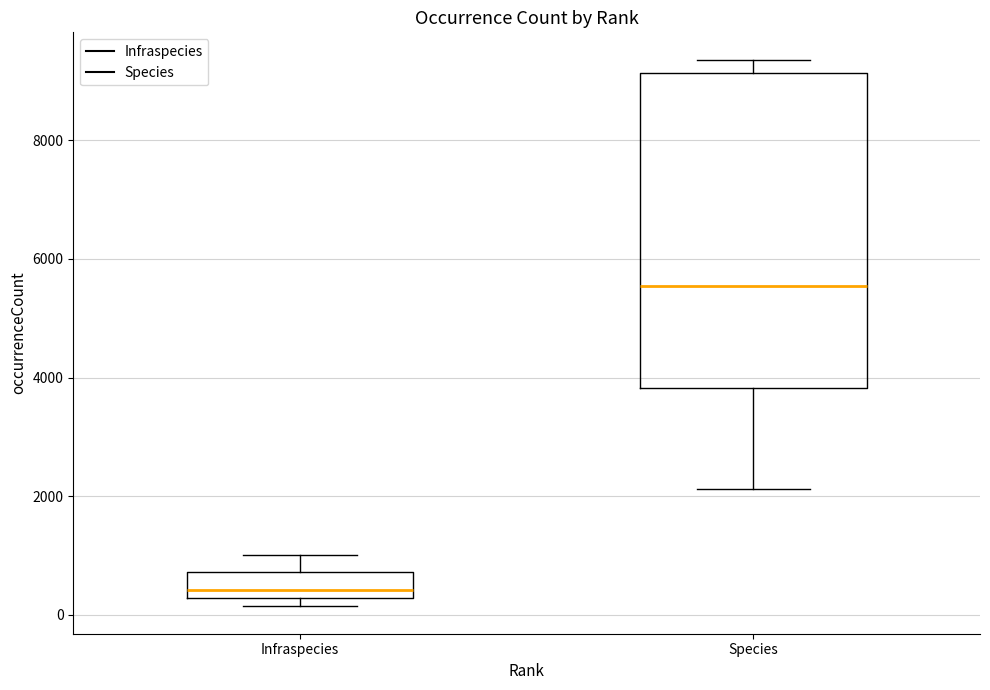

Which box is the tallest, from its lower edge to its upper edge?

Species